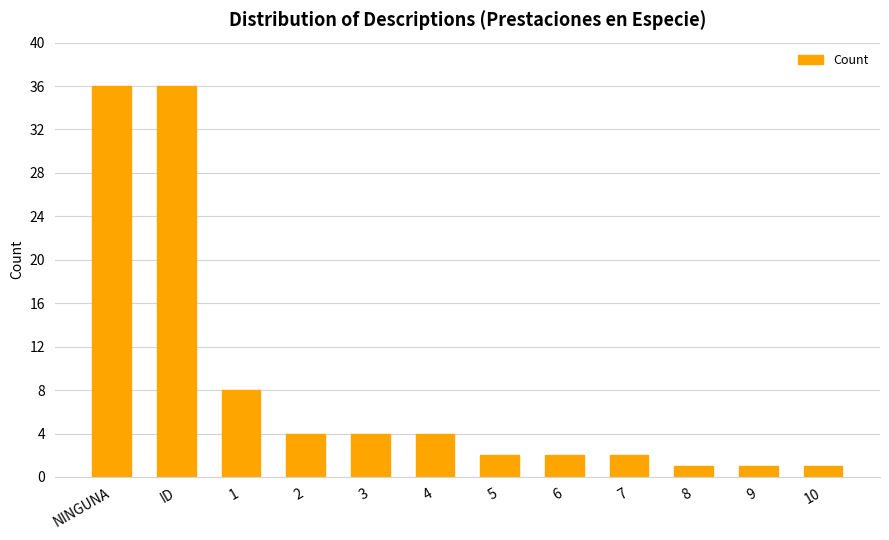

What is the sum of the values at ID and 6?

38